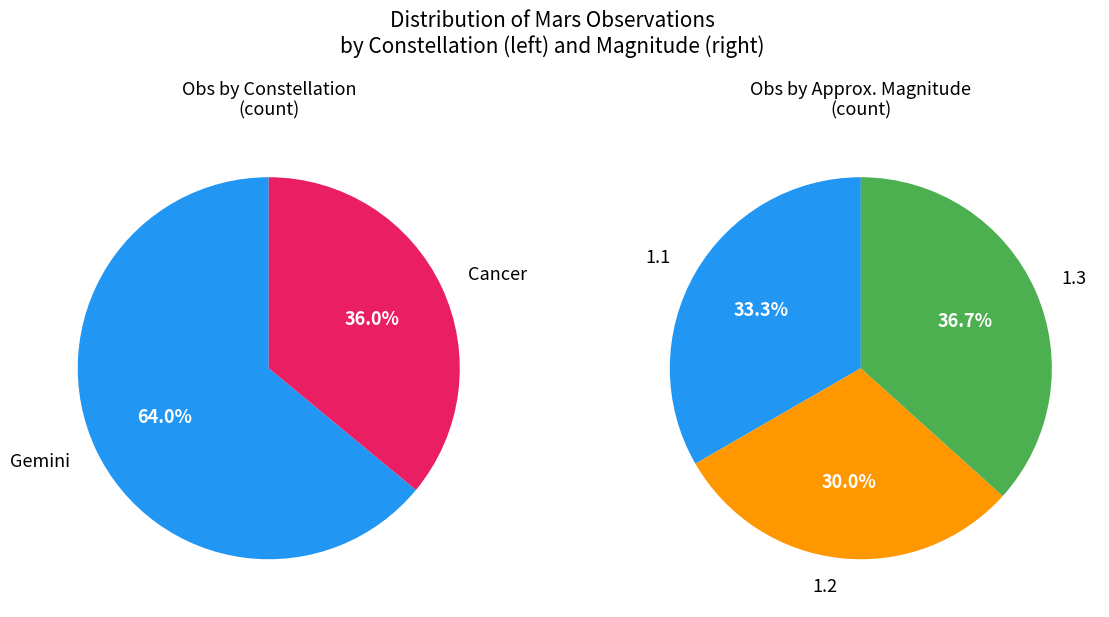

Count the number of slices in the pie.

2